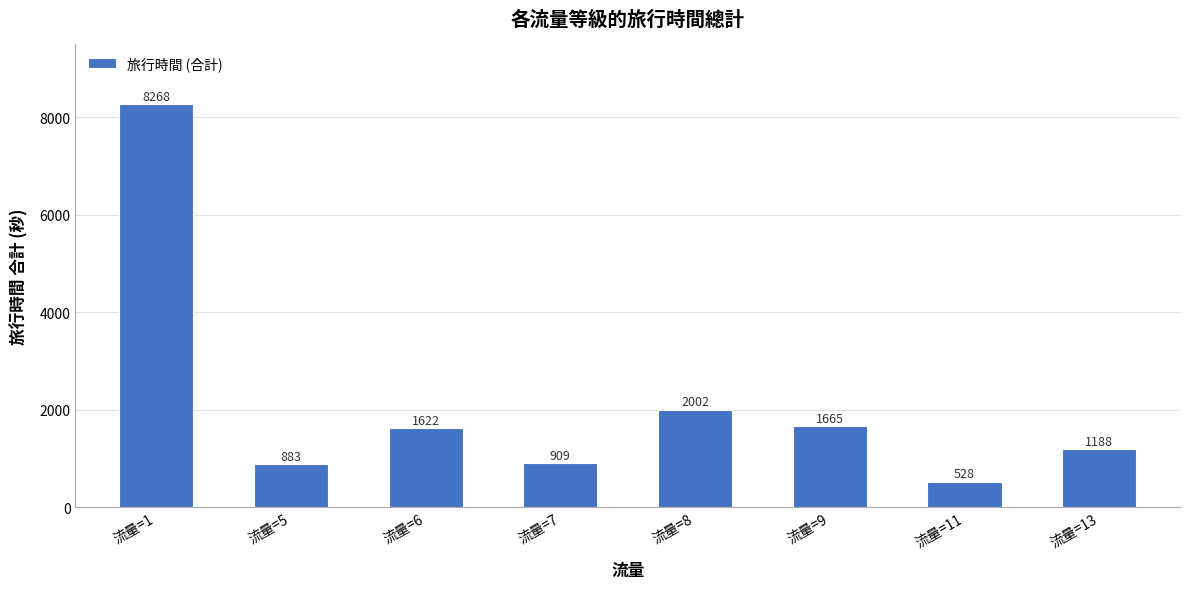

At which label is the value closest to 4398?

流量=8